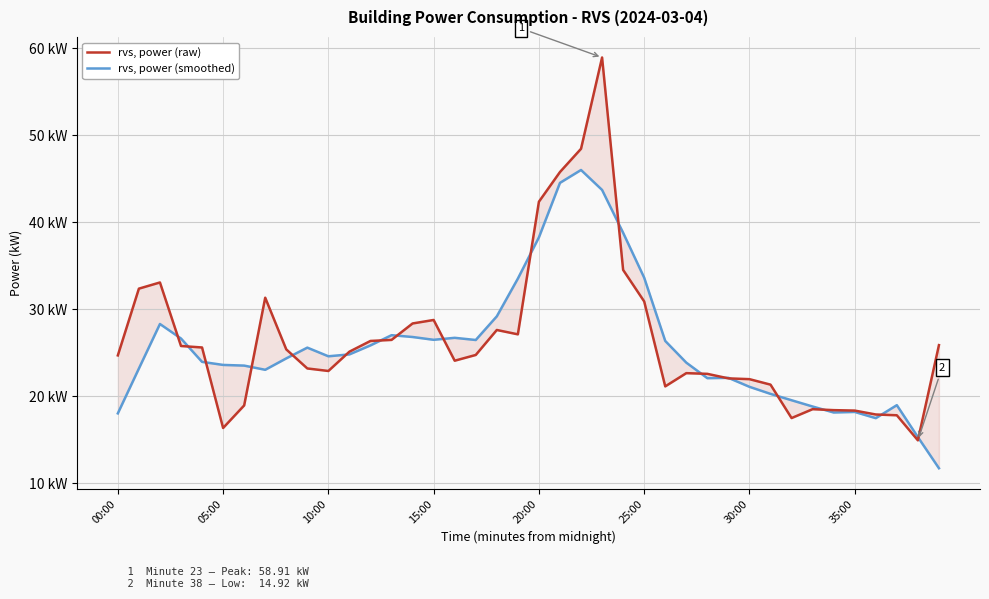

What is the approximate value of rvs, power (raw) at 31?

21.3